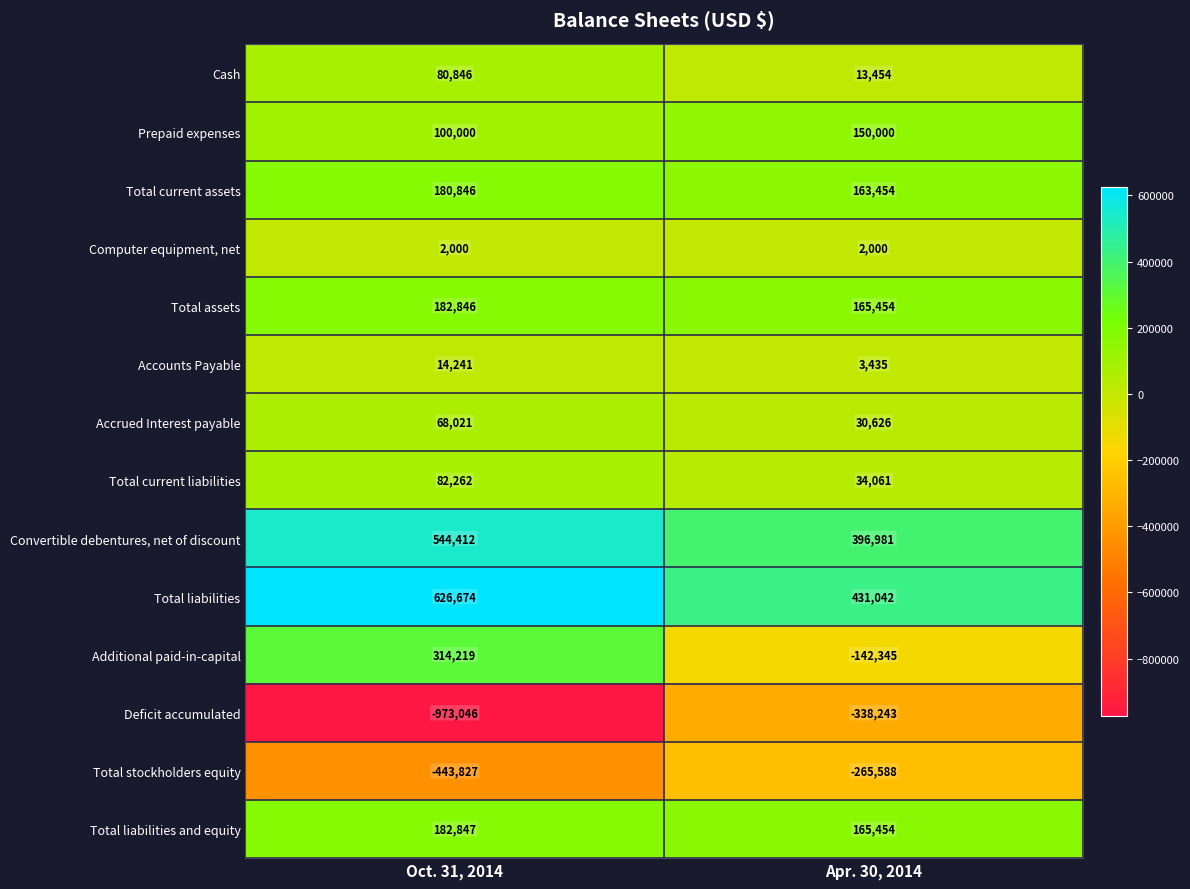

Where is Total current liabilities nearest to the value 58161?

Apr. 30, 2014